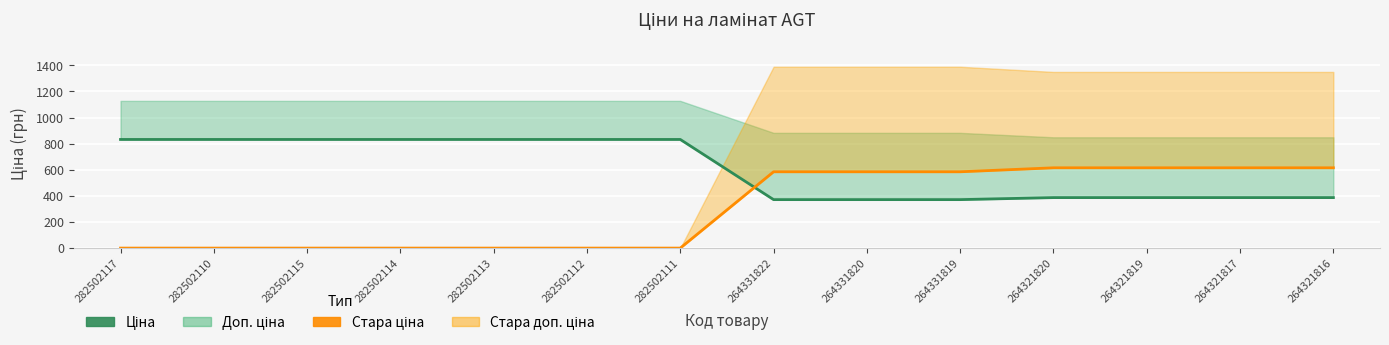

How many lines are shown in the chart?

2